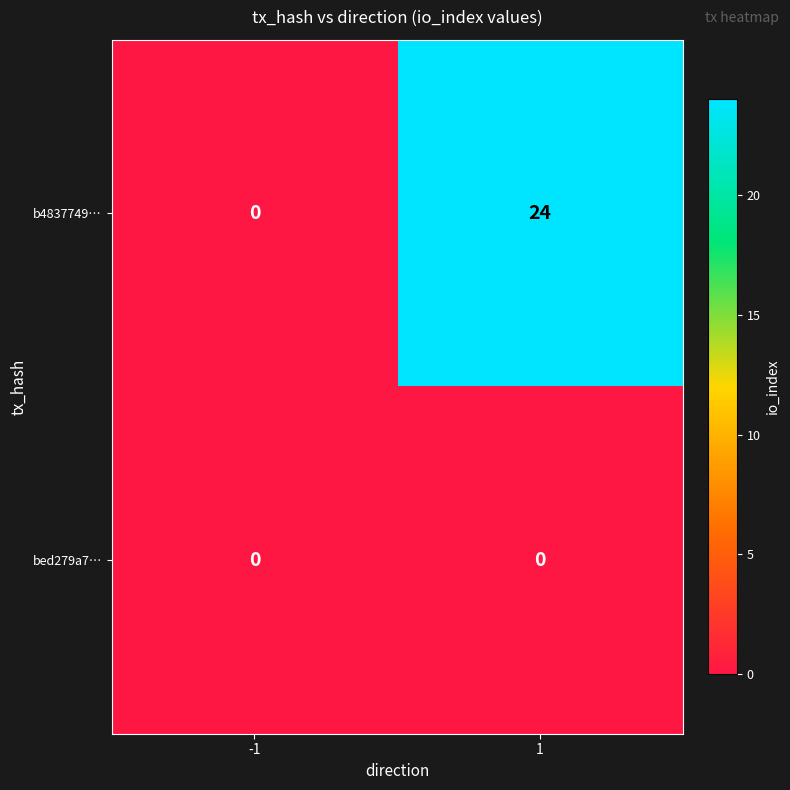

What is the sum of all b4837749… values?

24